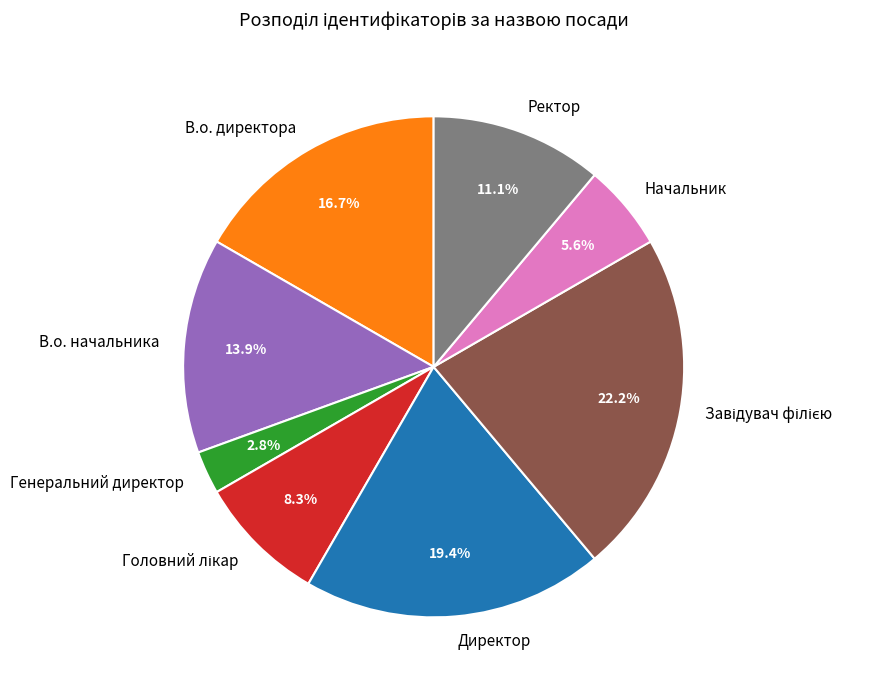

How many slices are in this pie chart?

8